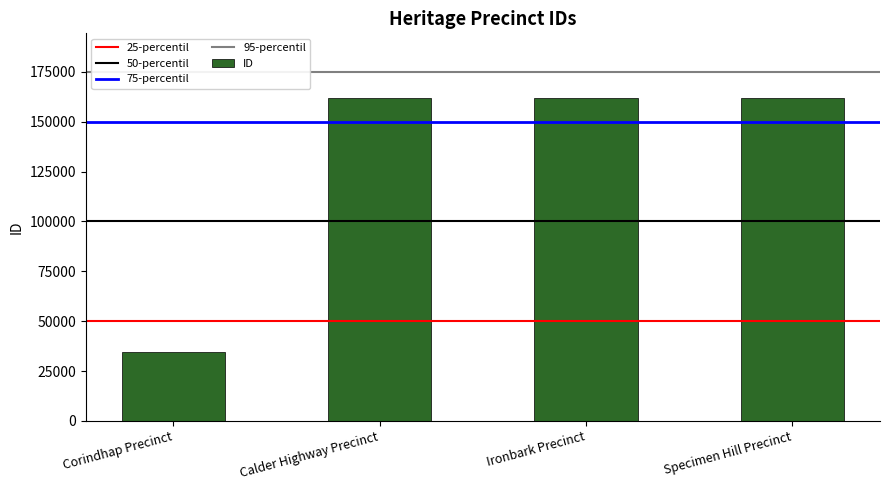

What is the label of the 2nd bar from the left?

Calder Highway Precinct